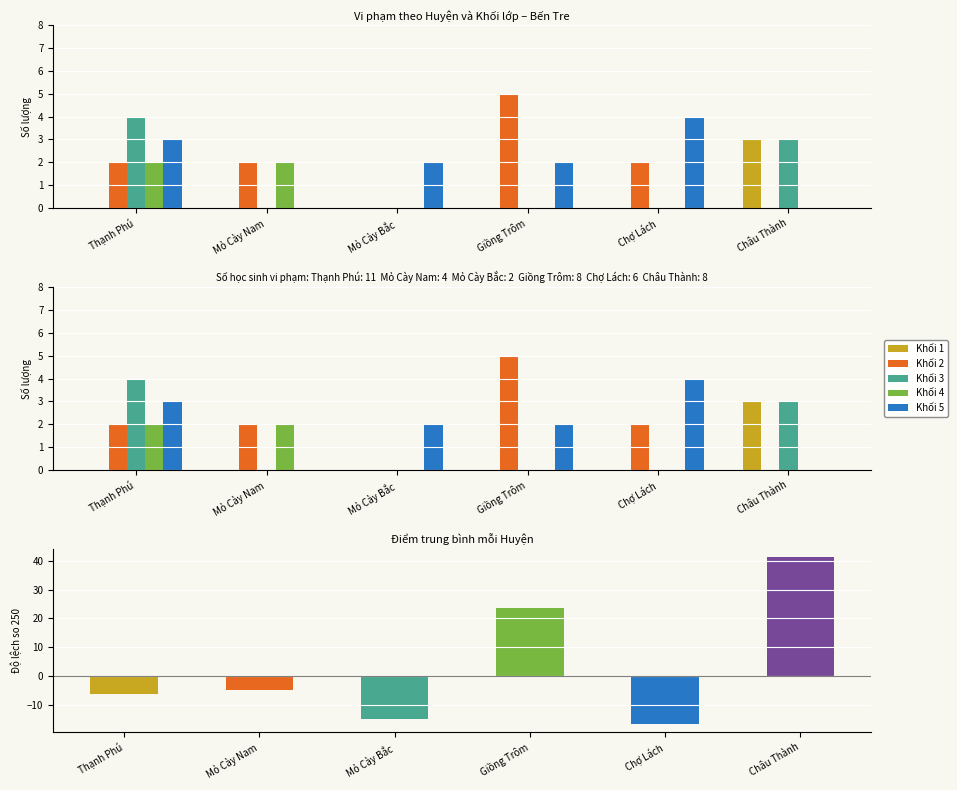

At which category does the chart reach its minimum across all series?

Chợ Lách